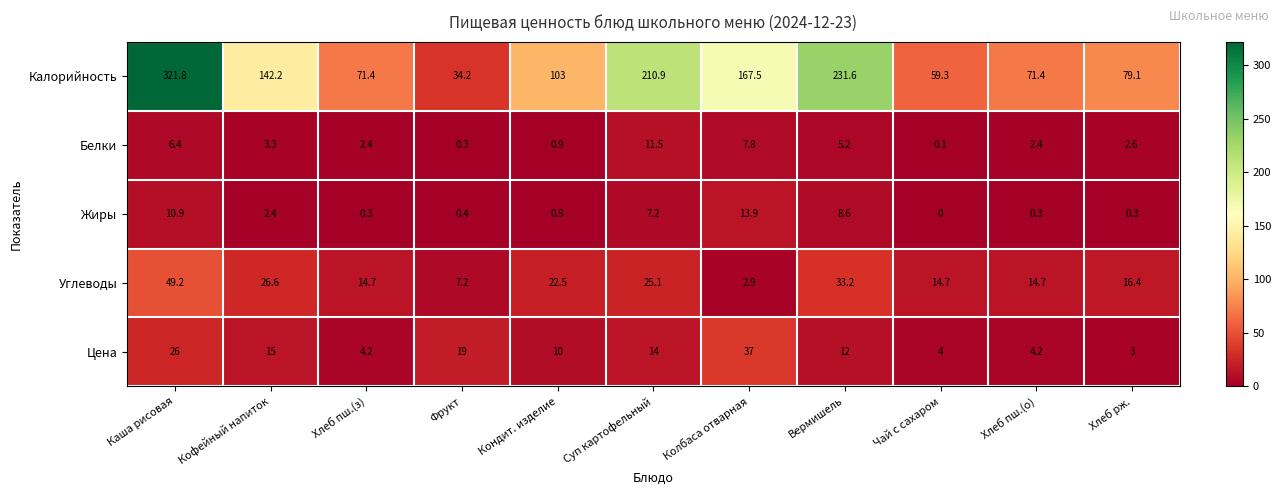

At which label is Углеводы closest to 26?

Кофейный напиток